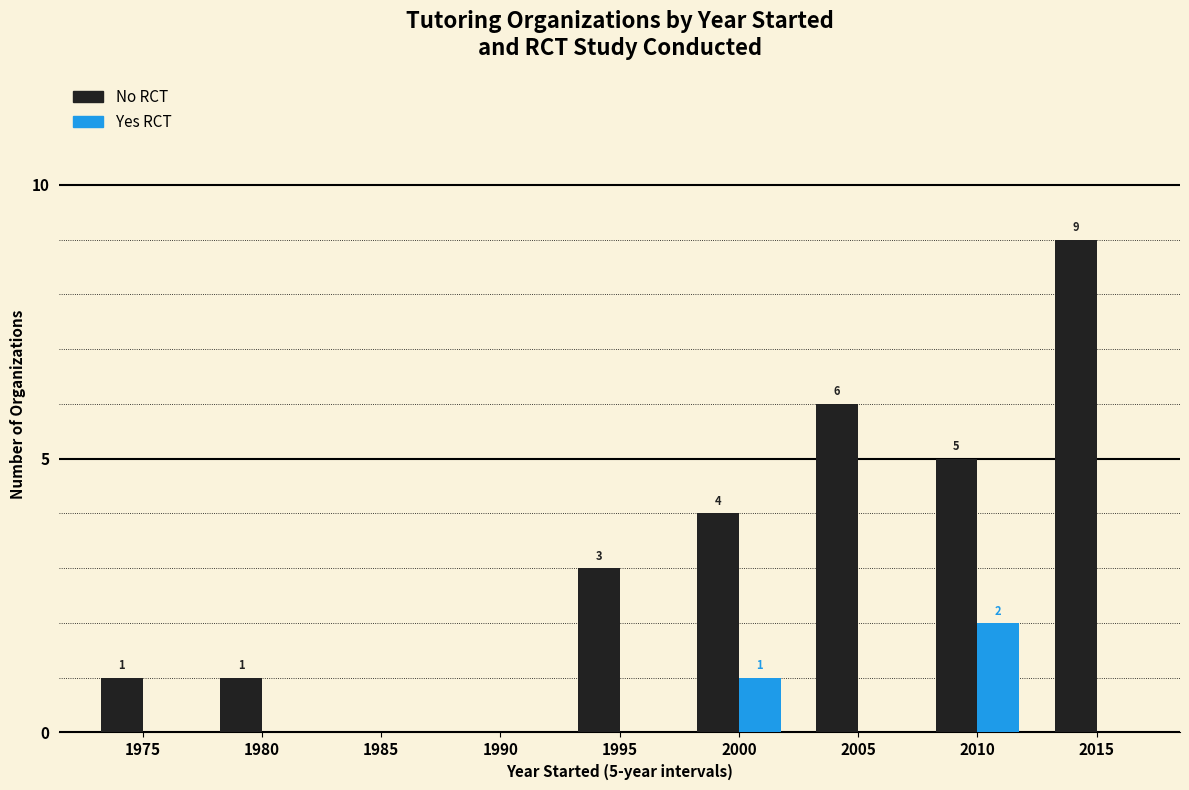

What is the sum of all Yes RCT values?

3